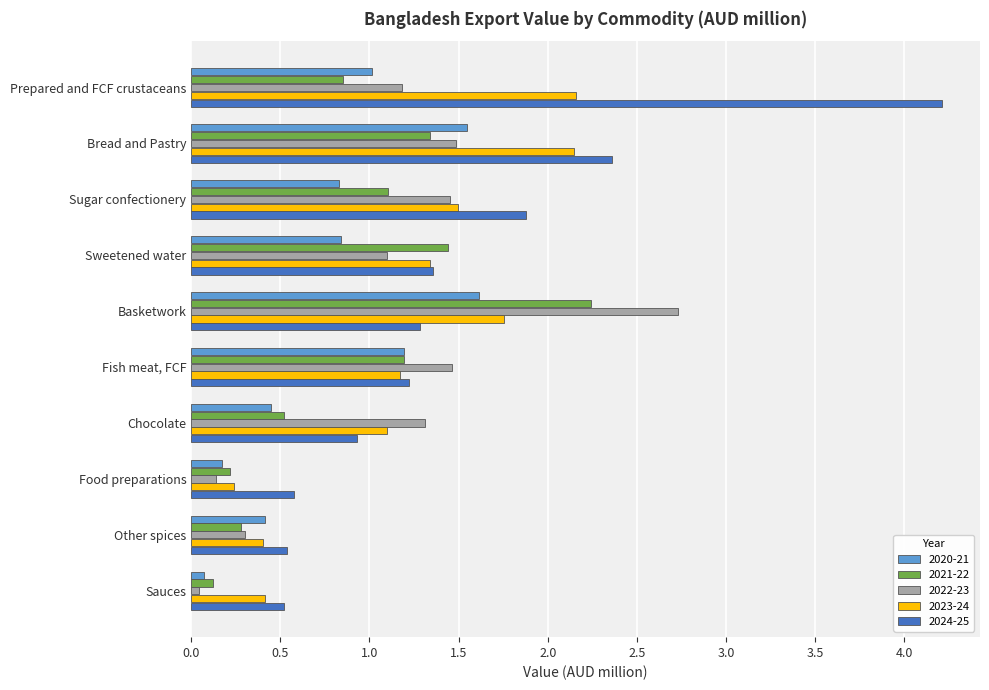

Rank the series by their average value, from lowest to highest.

2020-21, 2021-22, 2022-23, 2023-24, 2024-25